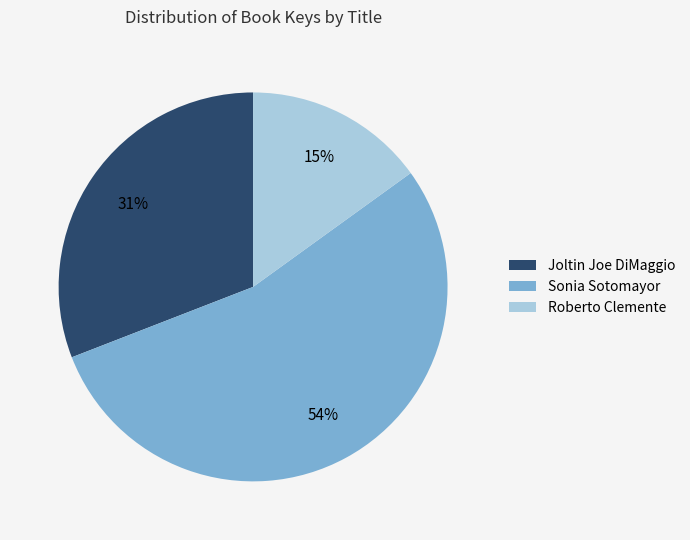

To the nearest percent, what is the difference between the Sonia Sotomayor and Roberto Clemente slice percentages?

39%